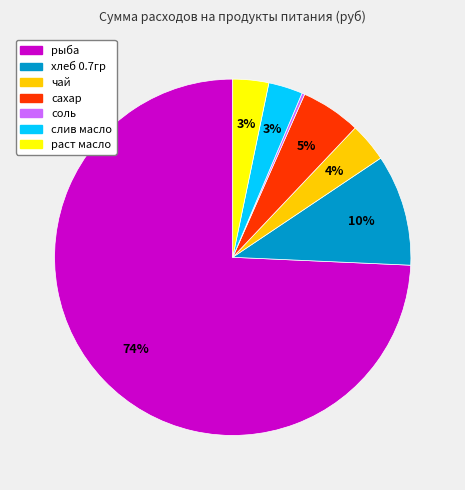

What is the ratio of the value at раст масло to the value at хлеб 0.7гр?

0.3